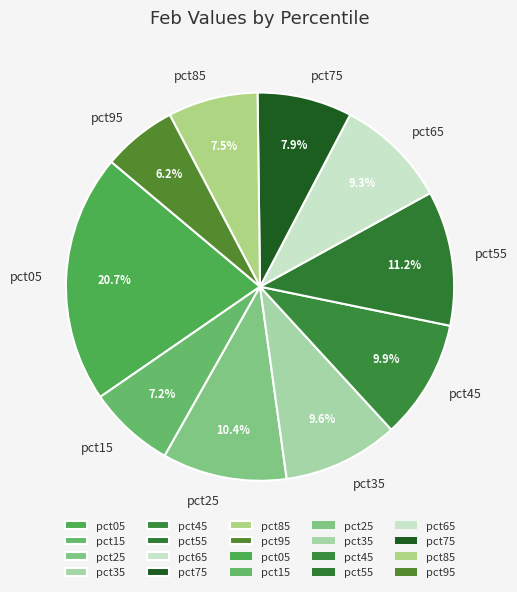

Is there any slice that represents more than half of the pie?

No